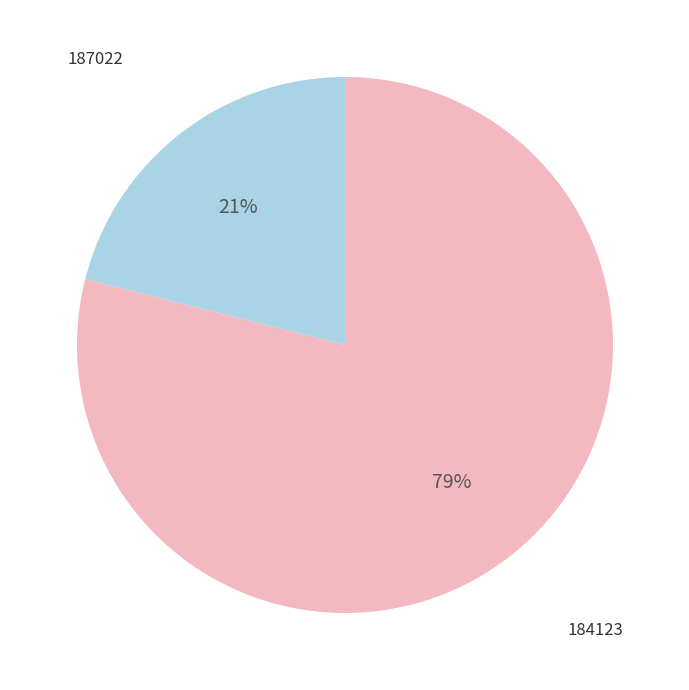

To the nearest percent, what is the average slice percentage?

50%